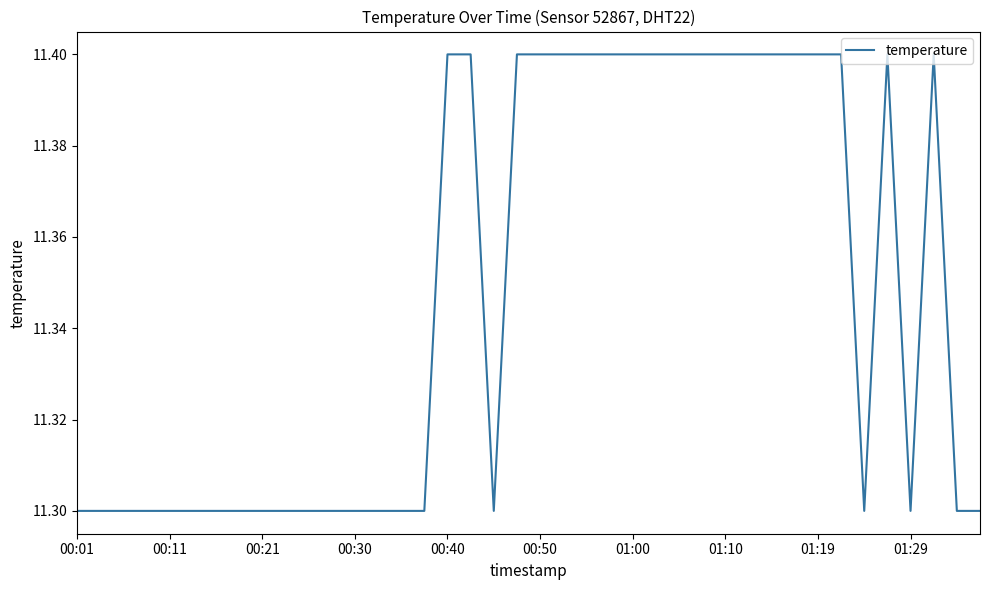

What is the smallest value displayed?

11.3